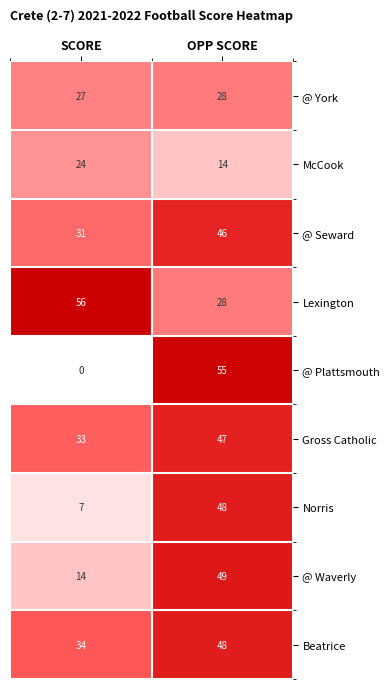

What is the difference between the highest and lowest values at SCORE?

56